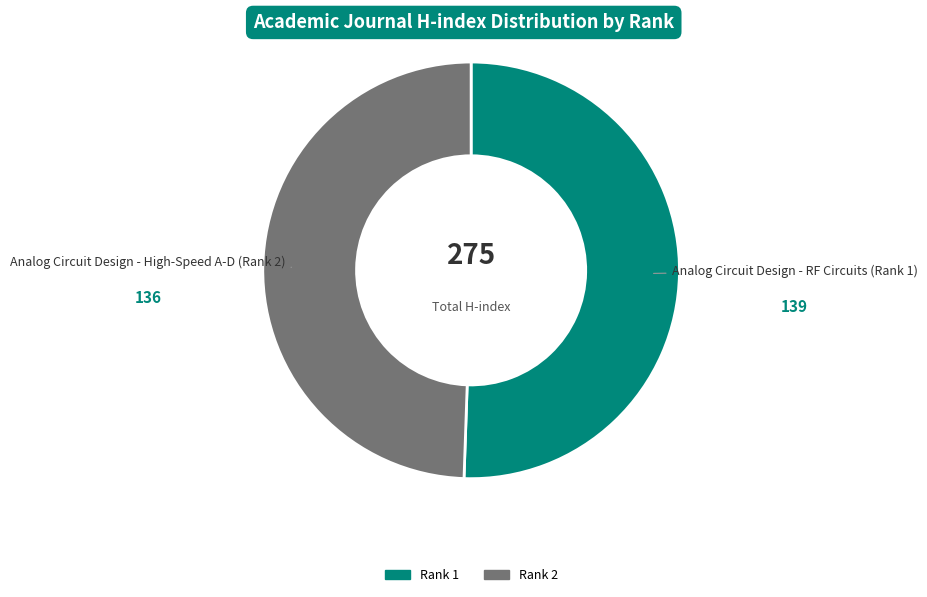

Does any single category account for the majority?

Yes